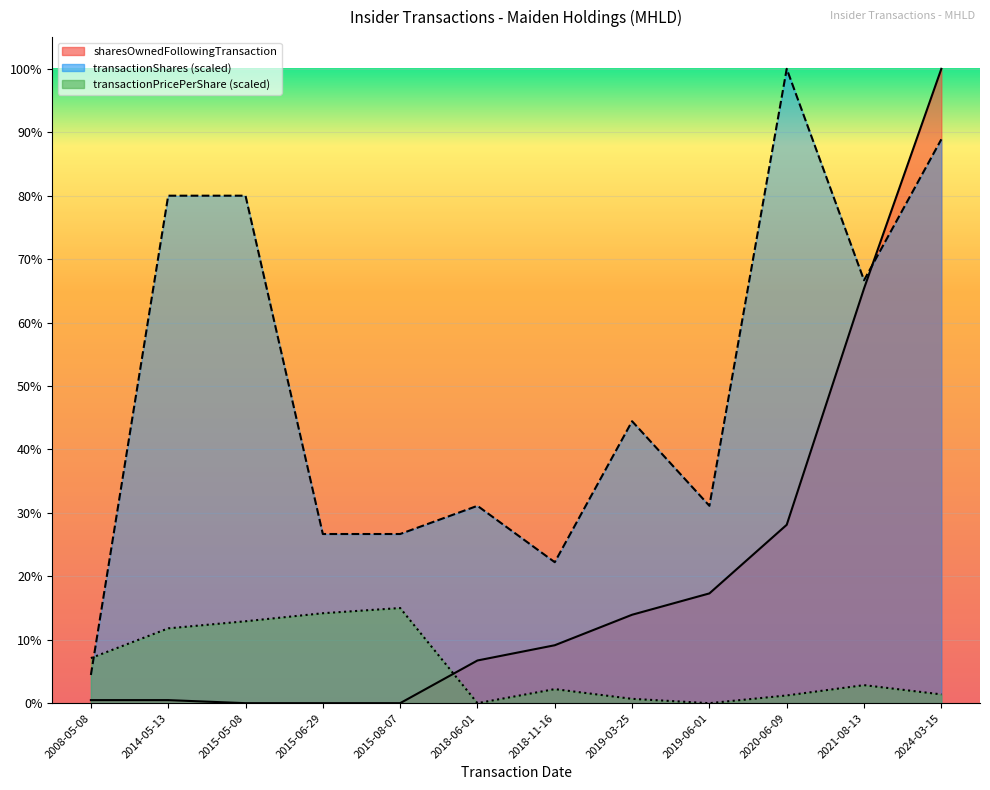

How many lines are shown in the chart?

3